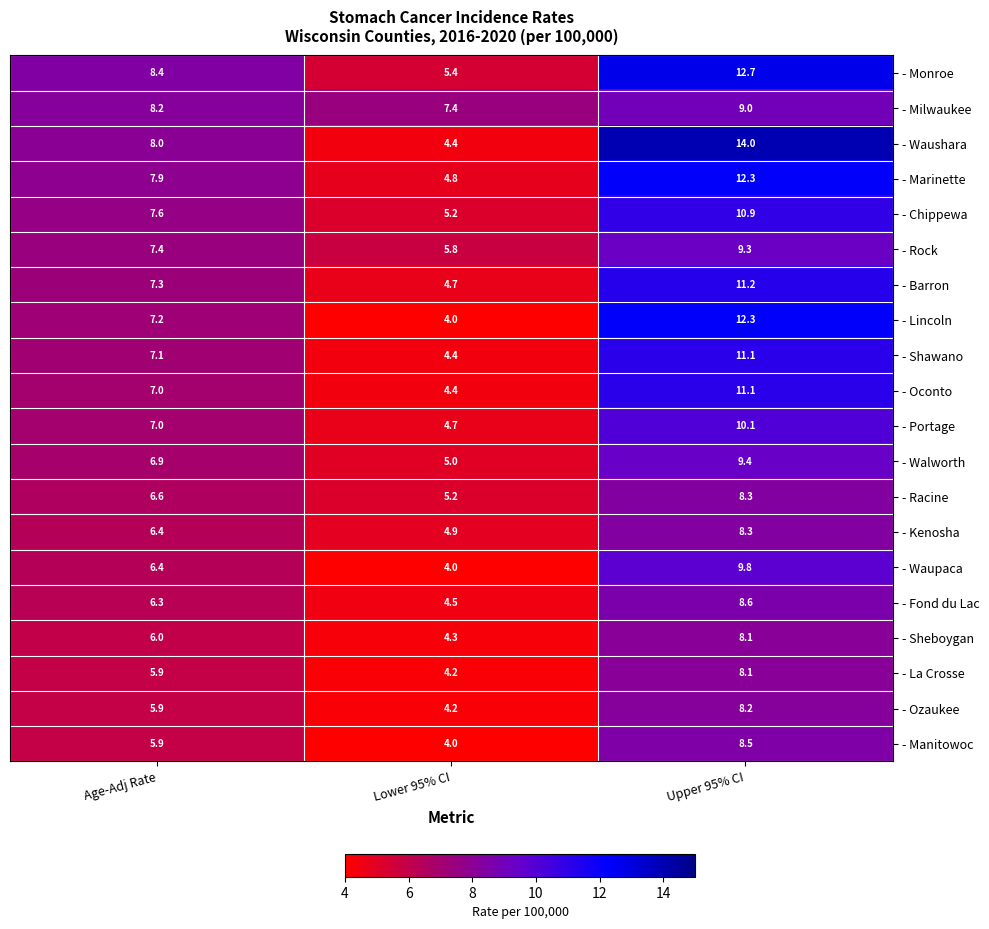

Which series has the largest total across all categories?

- Monroe